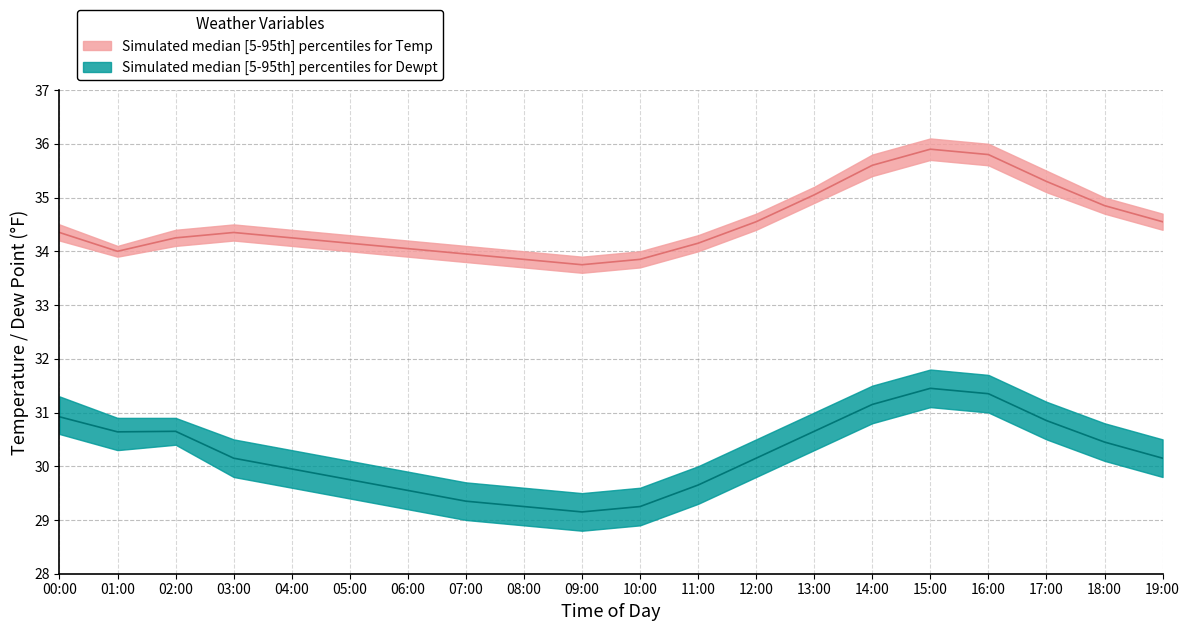

Which series changed the most between 04:00 and 16:00?

Temp_upper